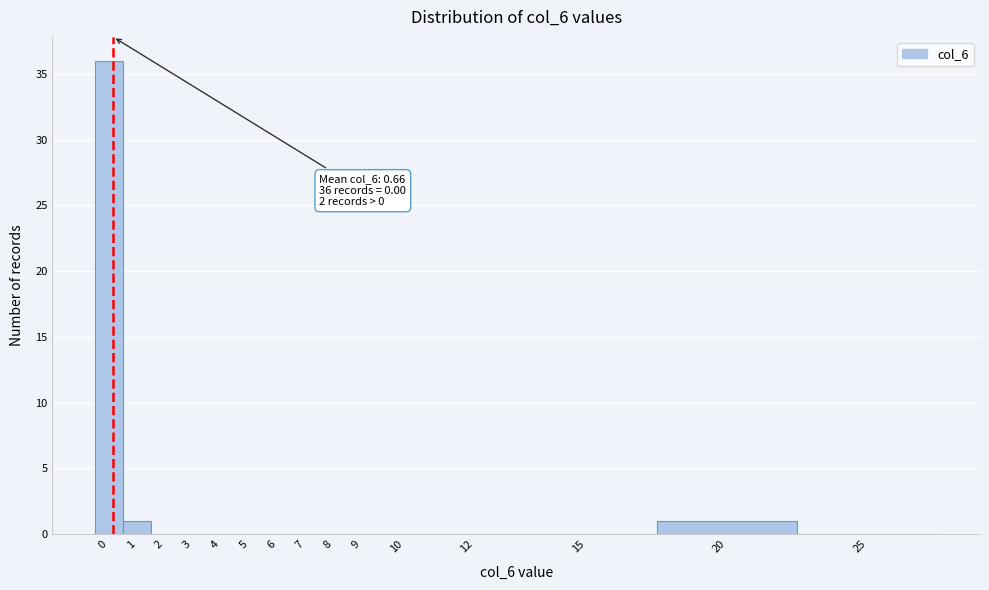

Reading left to right, what are all the values shown in this chart?

0=36	1=1	2=0	3=0	4=0	5=0	6=0	7=0	8=0	9=0	10=0	12=0	15=0	20=1	25=0